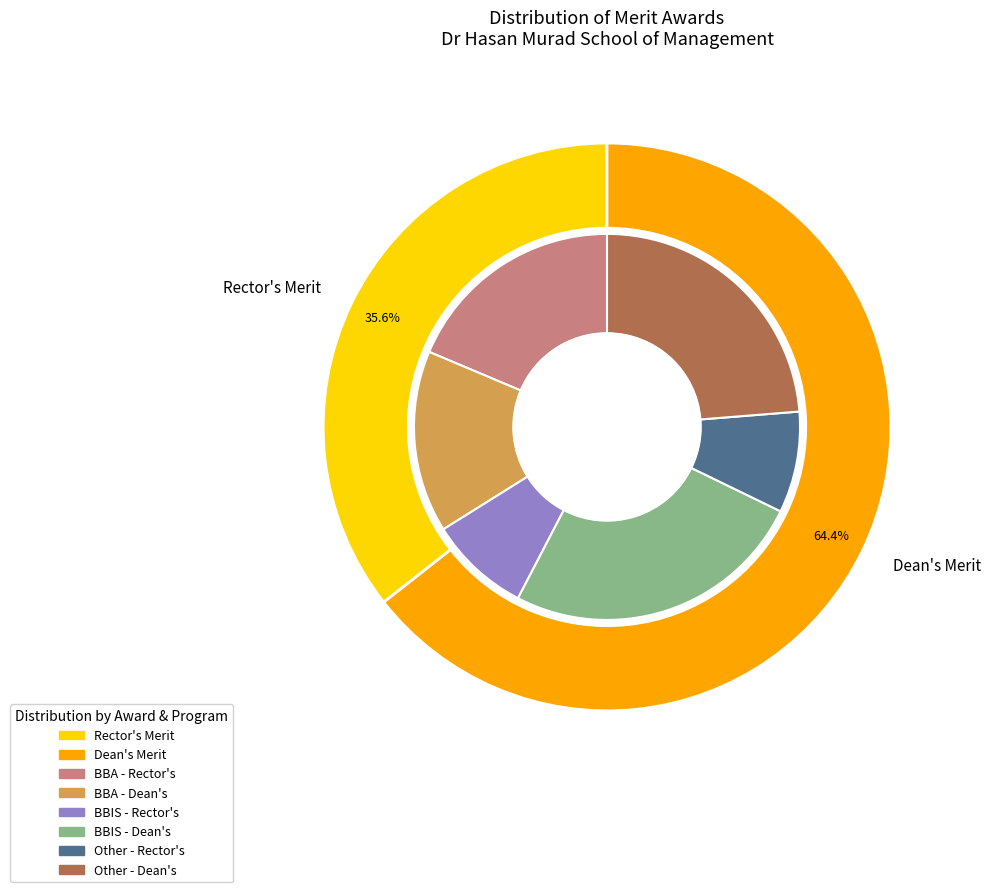

To the nearest percent, what is the average slice percentage?

50%